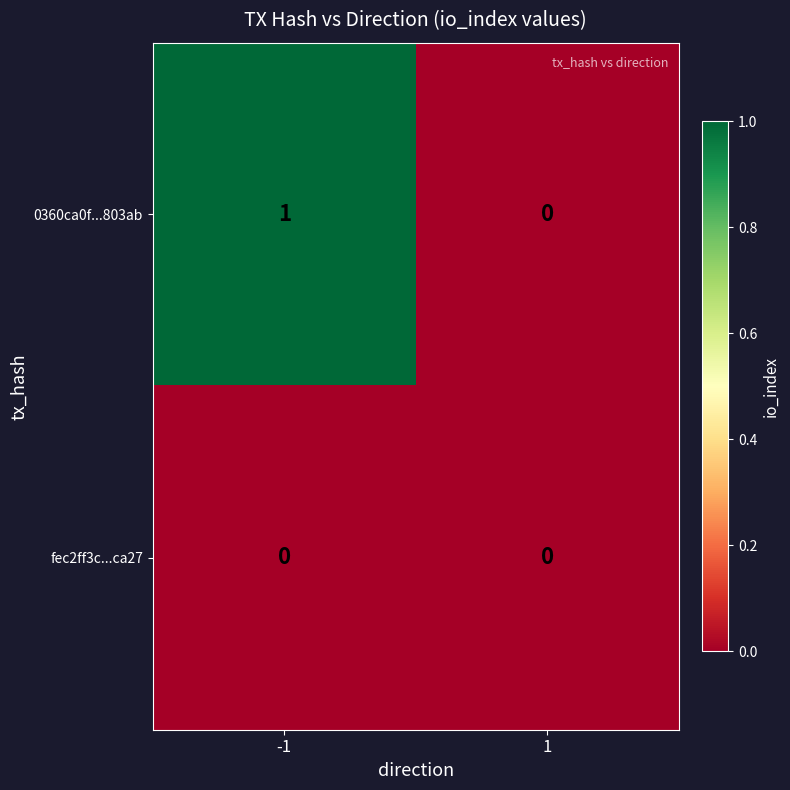

Which series has the largest range (max minus min)?

0360ca0f...803ab